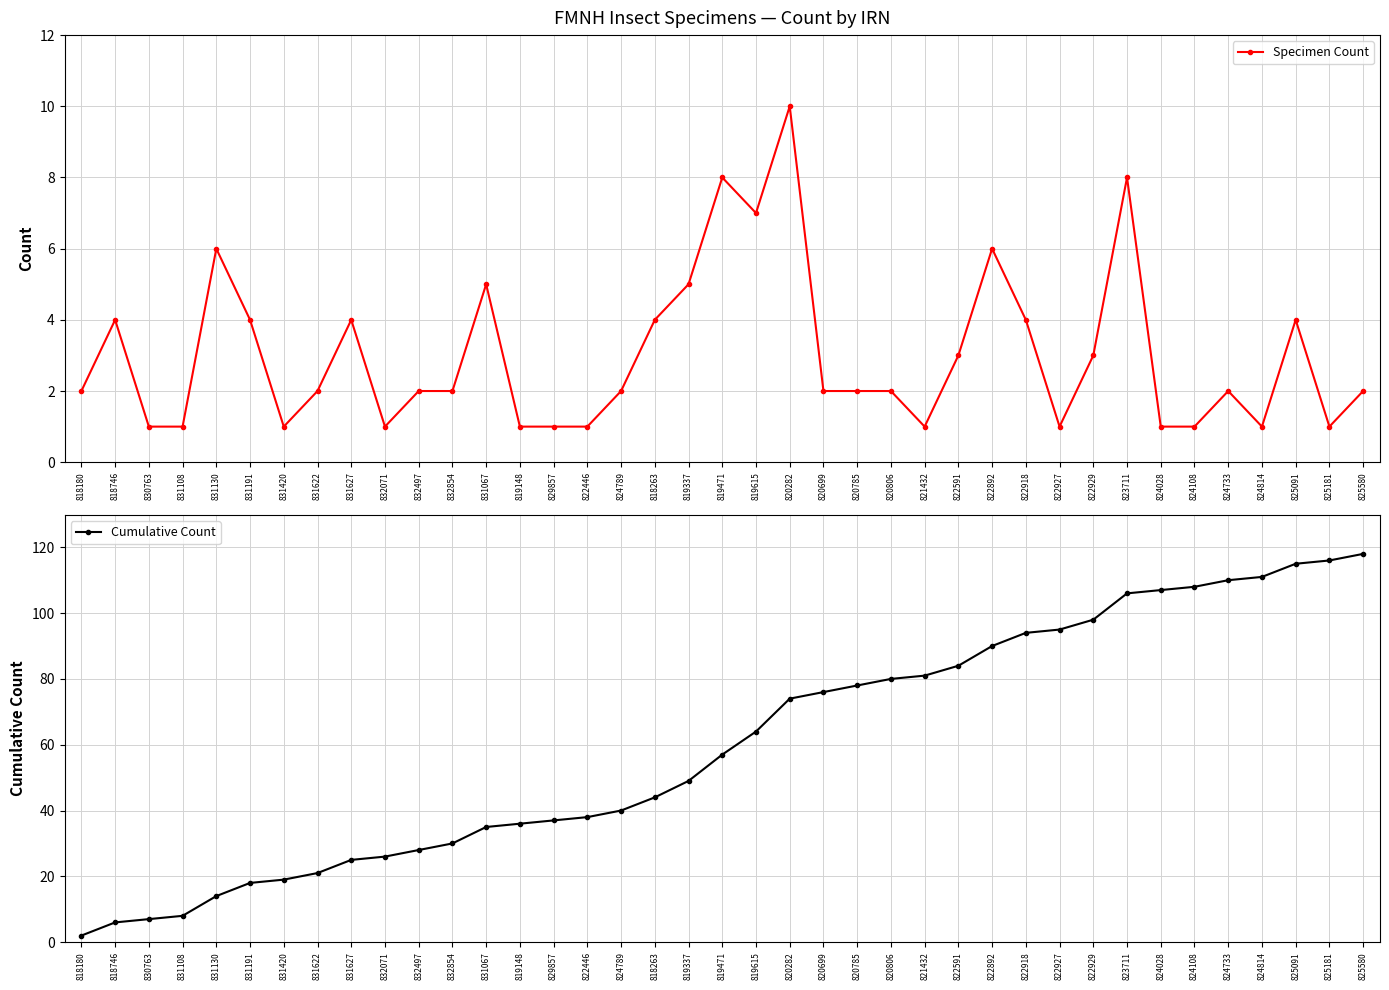

Is it true that Specimen Count equals 4 at 818263?

True